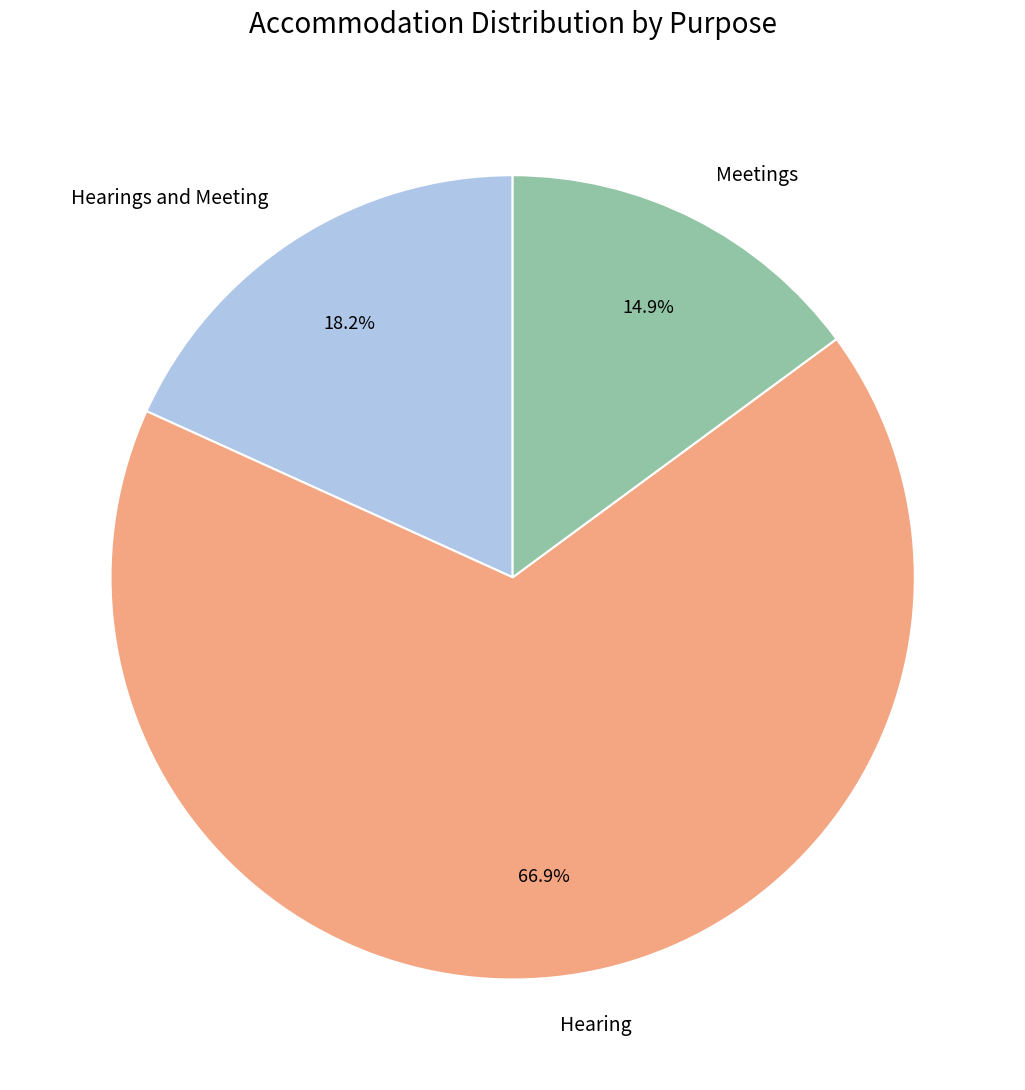

How many slices are in this pie chart?

3